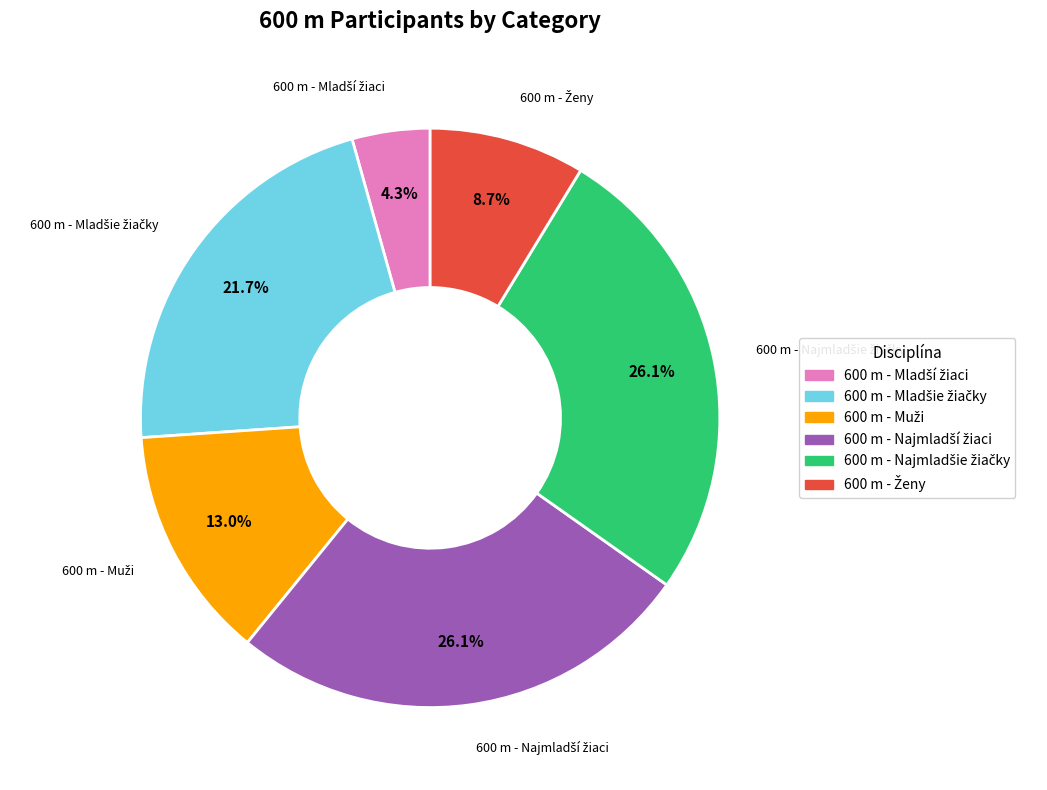

Does any single category account for the majority?

No